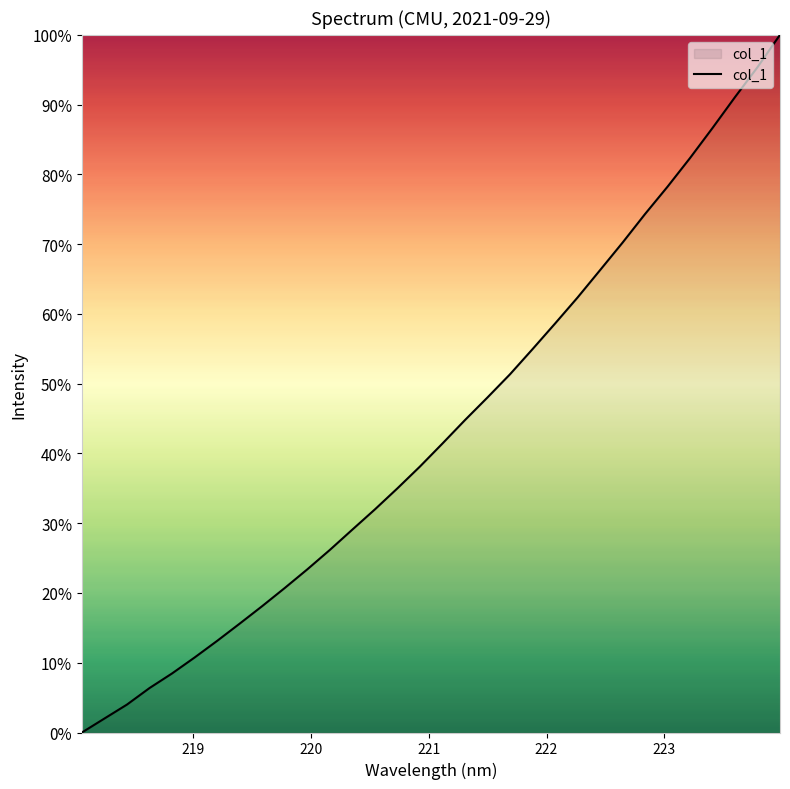

What is the sum of all values?

1388.8